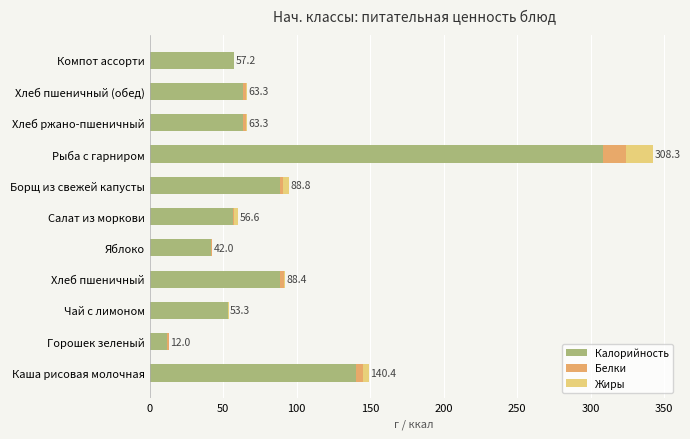

At which category is the sum across all series the highest?

Рыба с гарниром